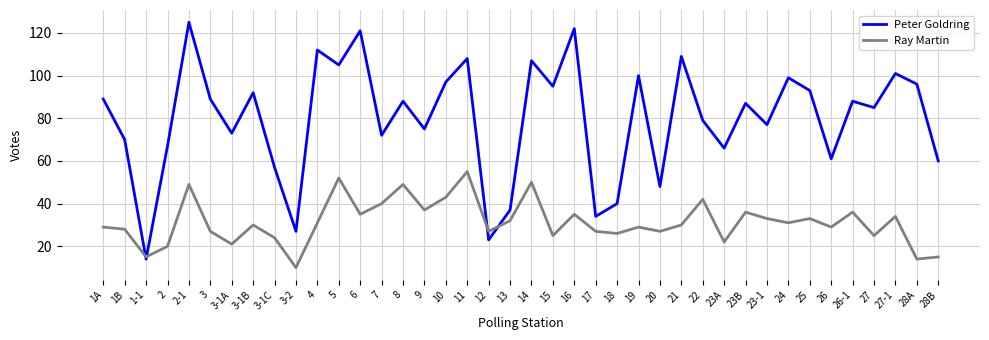

The Ray Martin series shows 30 at 21. True or false?

True